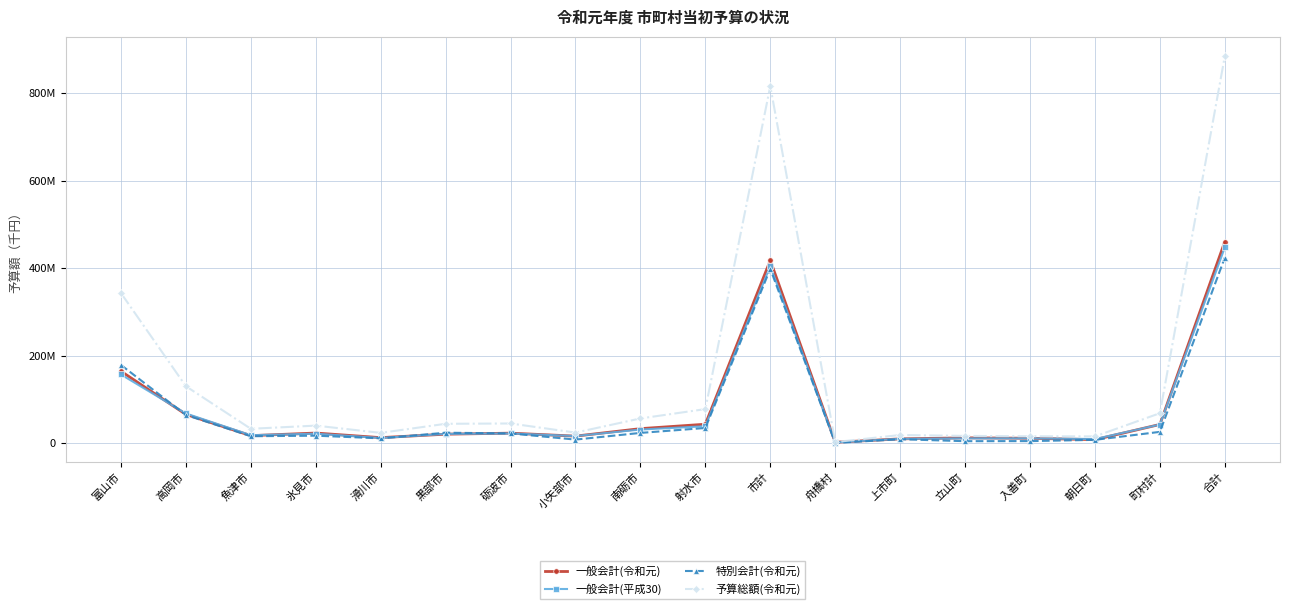

At 上市町, list the series in order from largest to smallest.

予算総額(令和元), 一般会計(平成30), 一般会計(令和元), 特別会計(令和元)